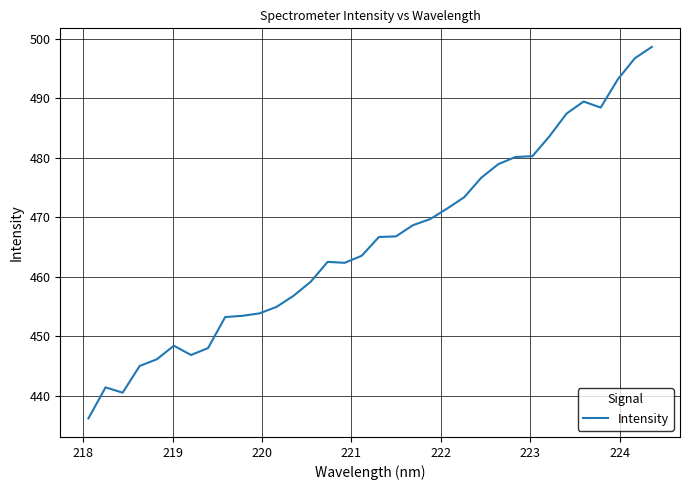

True or false: there are more than 1 points higher than both neighbors.

True